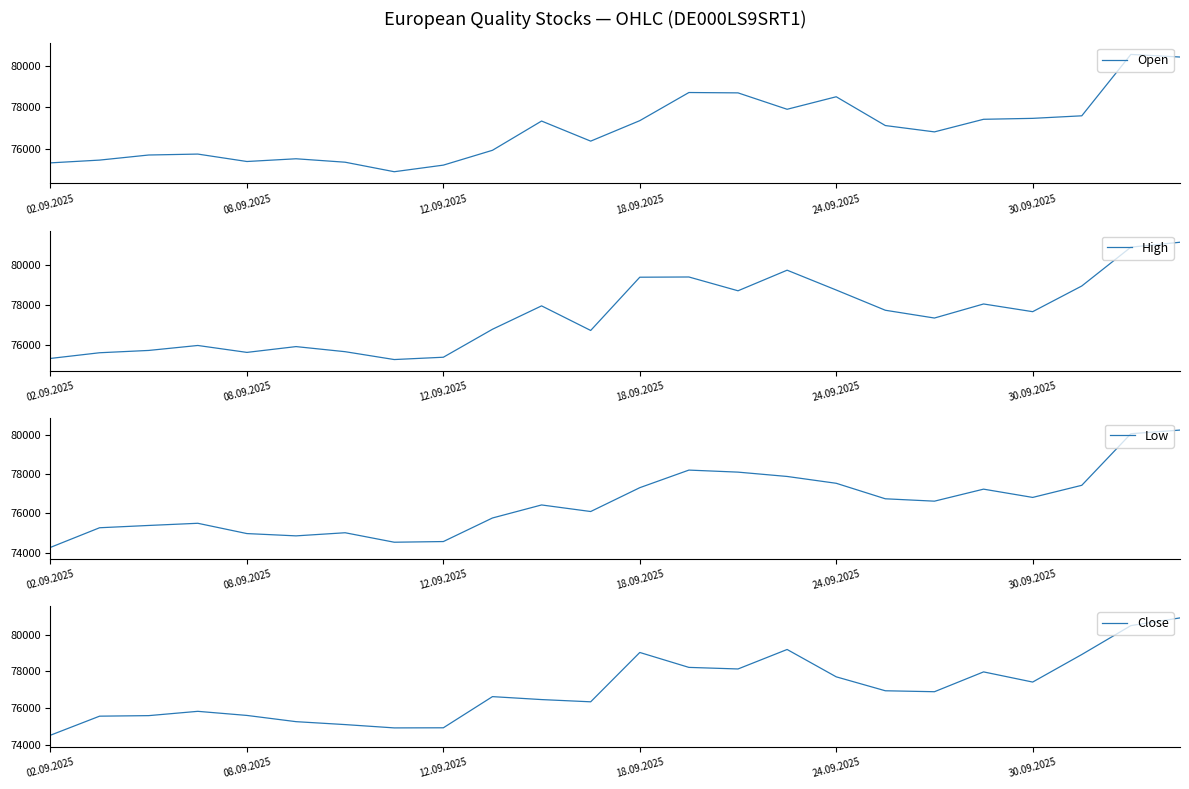

How many values in the Close series are below 76891?

12